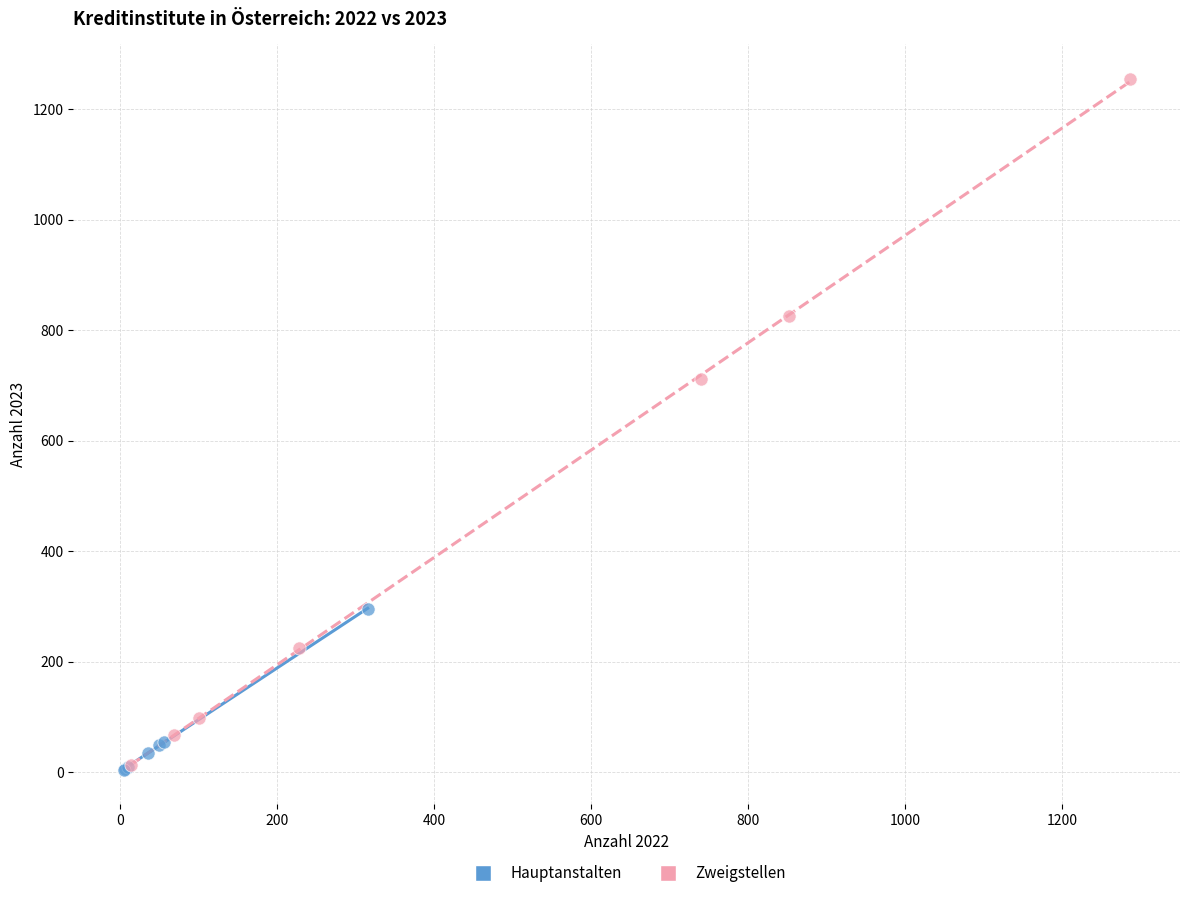

What are all the series names shown in the legend?

Hauptanstalten, Zweigstellen